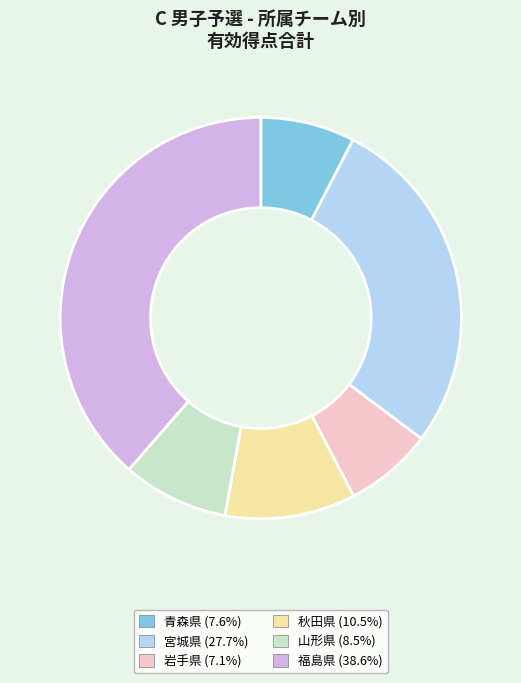

The 秋田県 slice represents 27% of the pie. True or false?

False